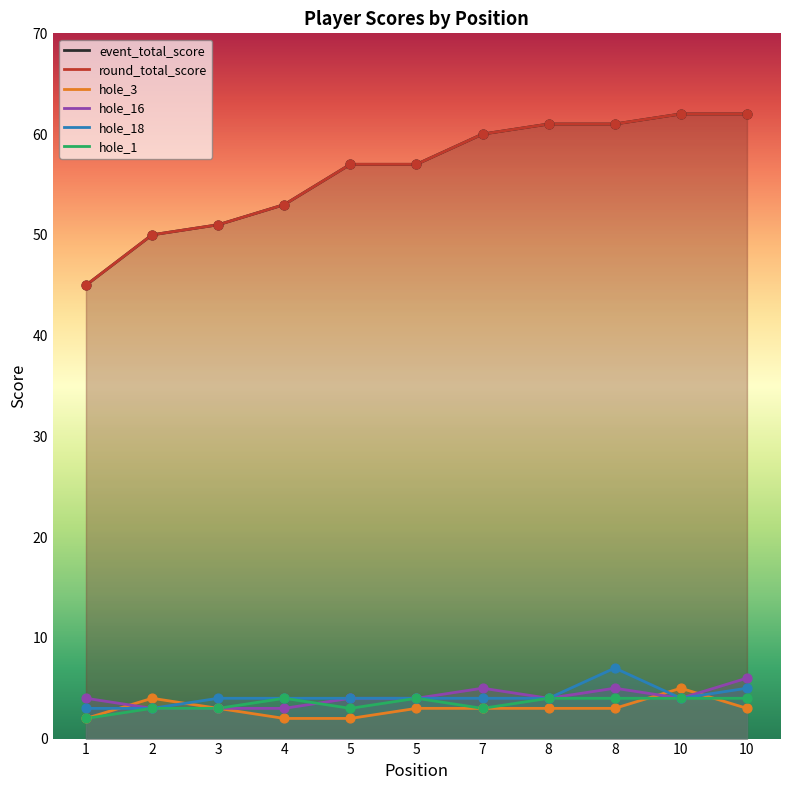

Which series has the largest total across all categories?

event_total_score